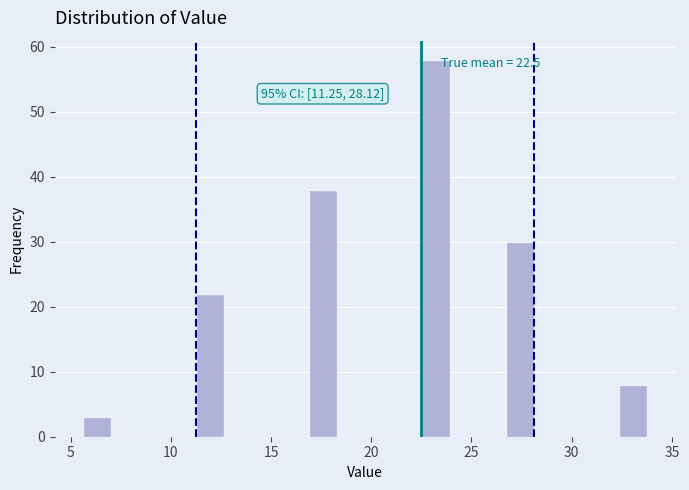

Around what value on the x-axis is the tallest bar? Give the approximate position of its centre, as read against the axis.

23.0